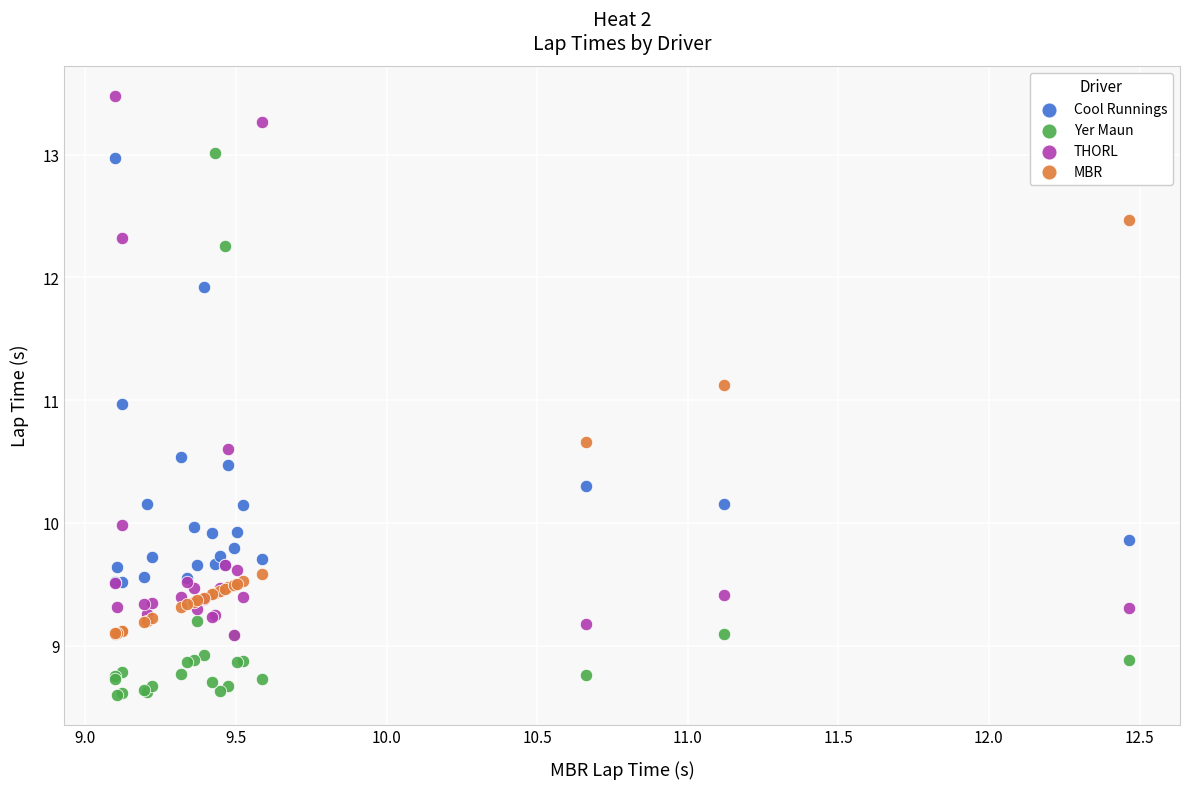

What are all the series names shown in the legend?

Cool Runnings, Yer Maun, THORL, MBR